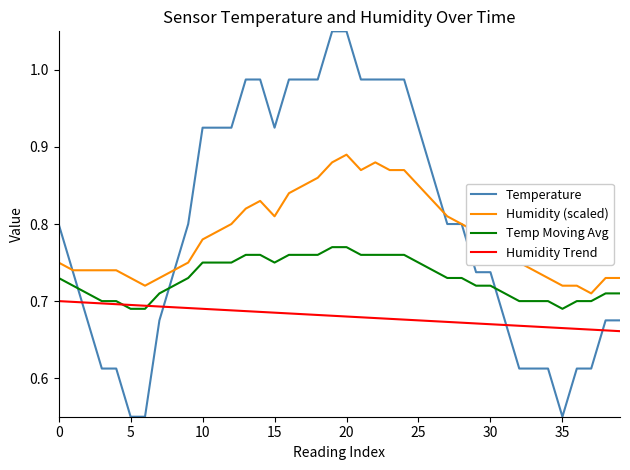

Does the chart have visible grid lines?

No